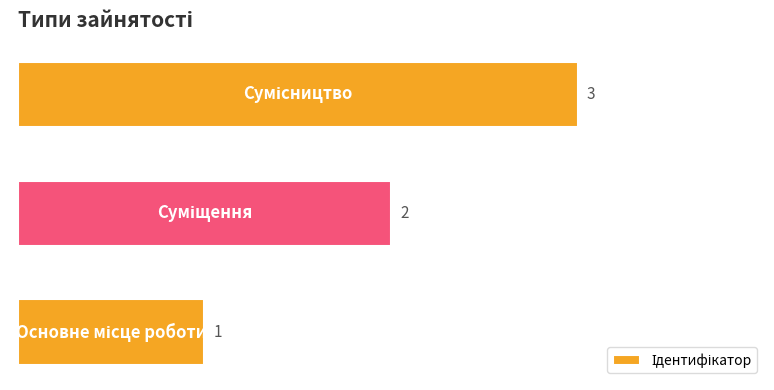

What is the sum of all values?

6